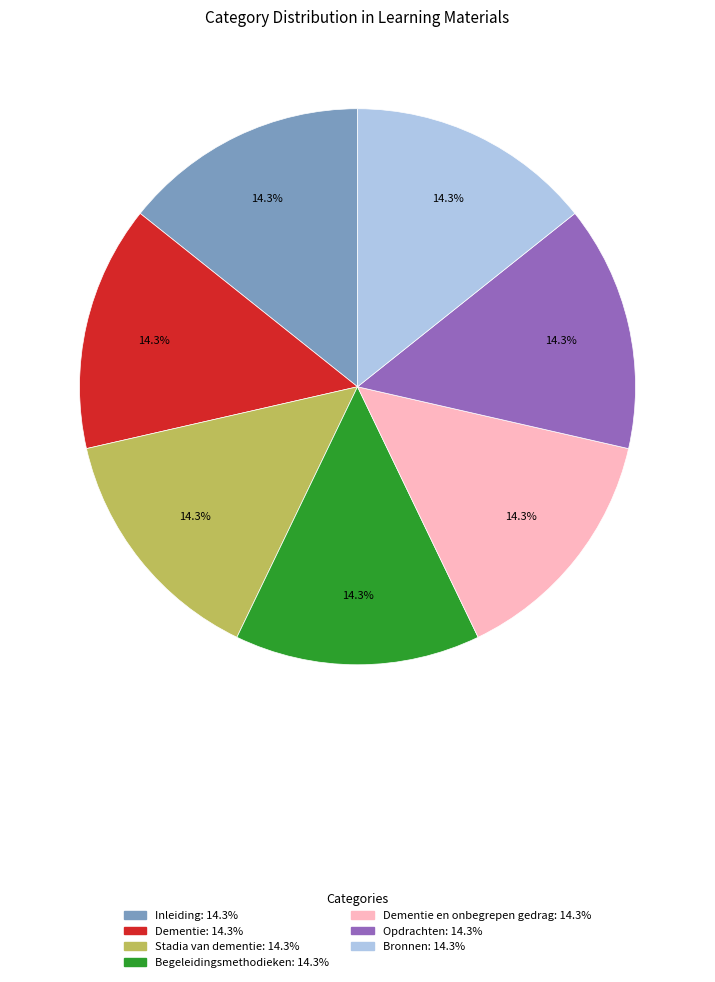

Is there a majority slice in this chart?

No